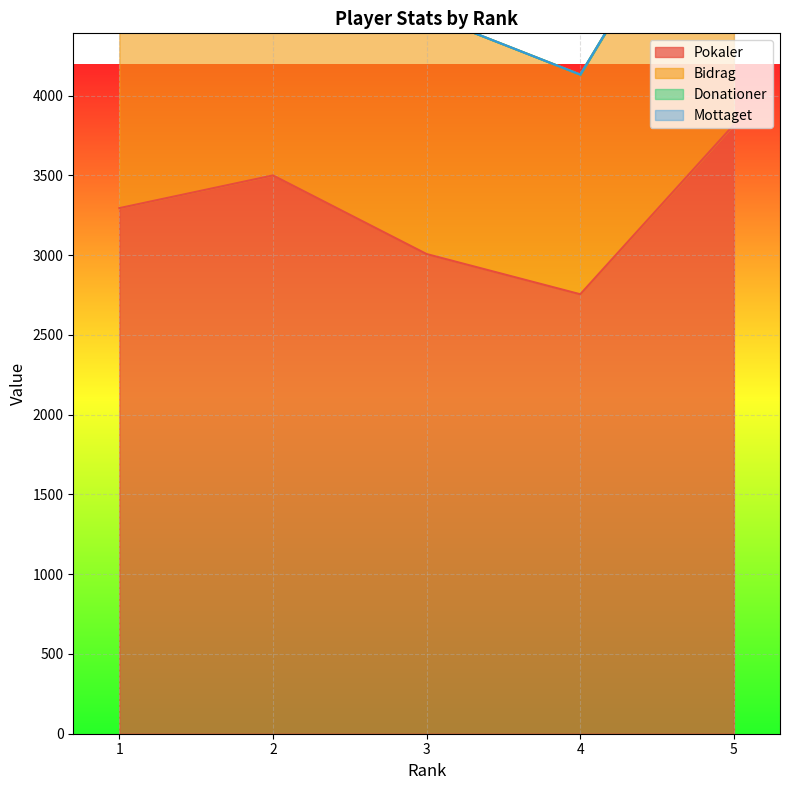

What is the sum of the Pokaler values at 5 and 2?

7318